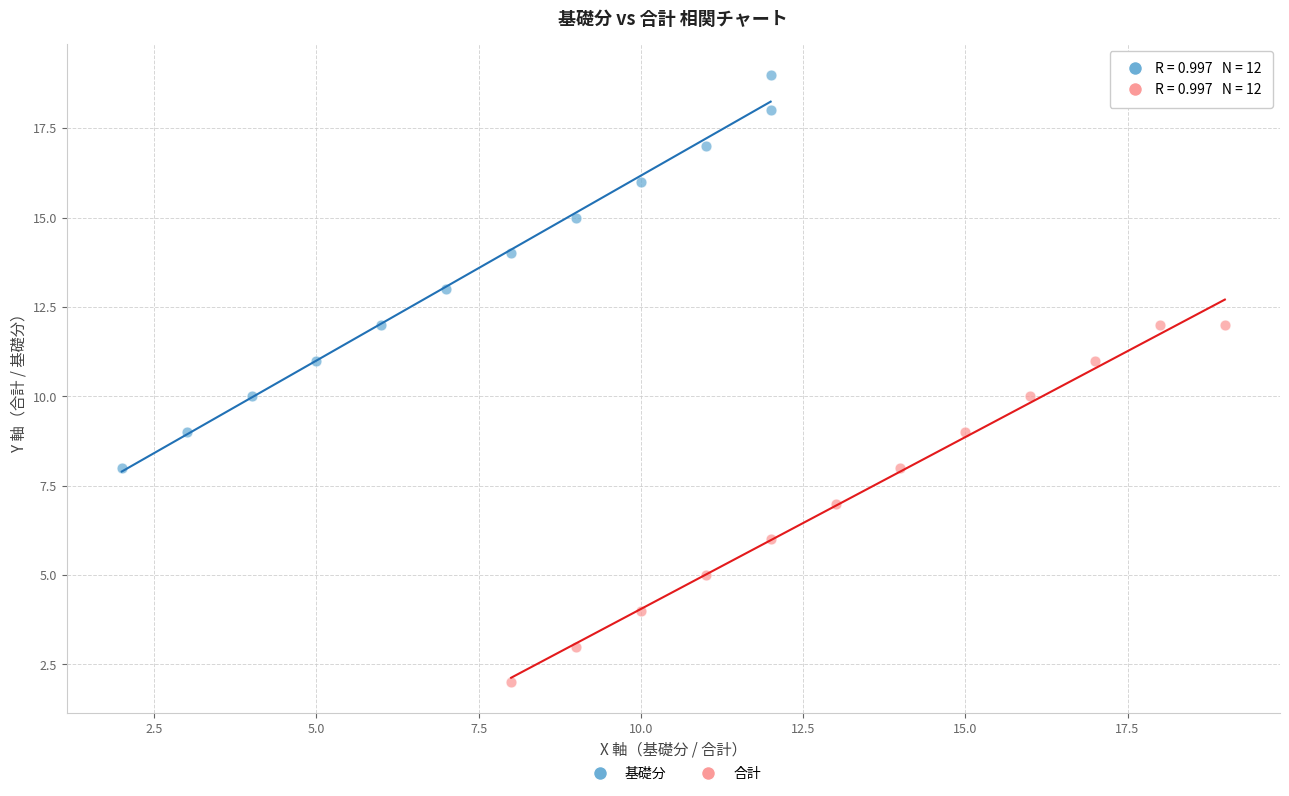

Which series has the widest spread of Y values?

基礎分